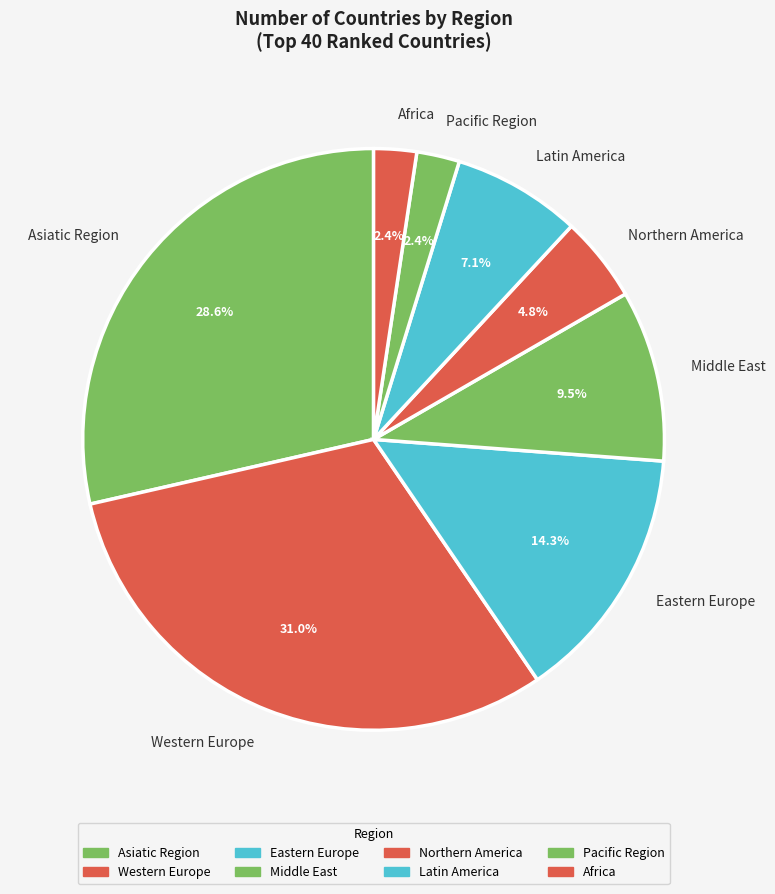

To the nearest percent, what percentage of the pie is Western Europe?

31%